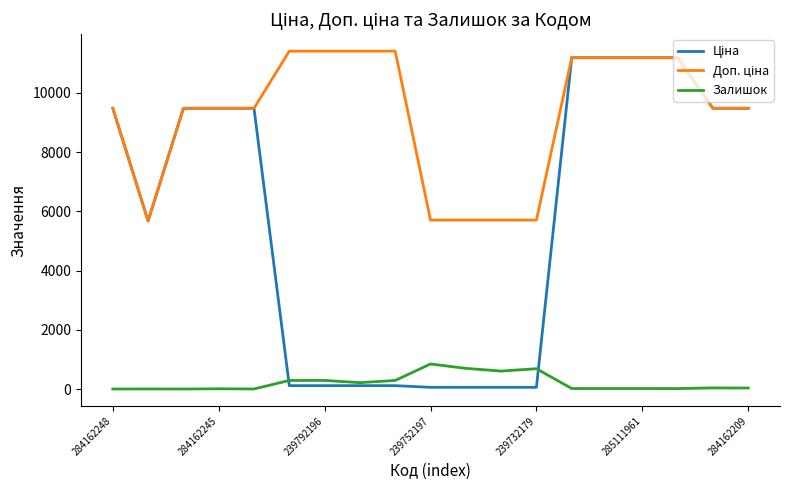

What is the maximum value shown in the chart?

11410.0